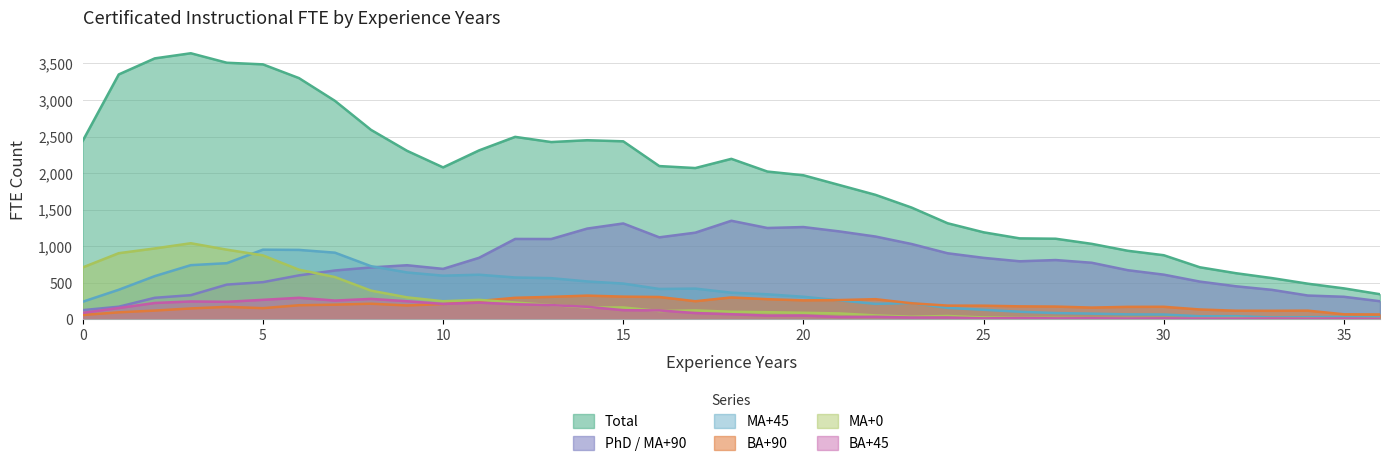

What is the average value of the Total series?

1931